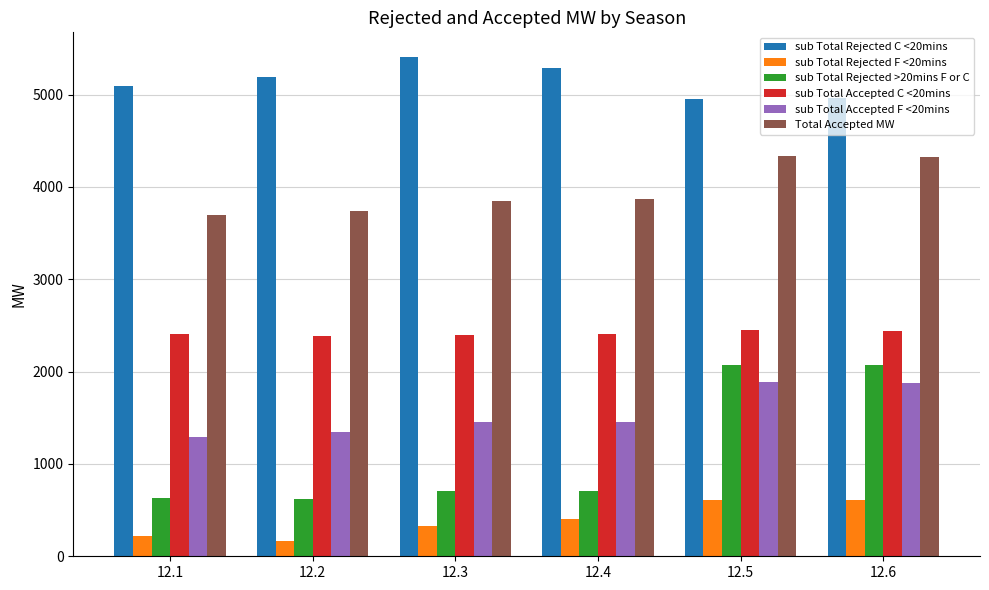

The value of Total Accepted MW at 12.2 is 3739. True or false?

True